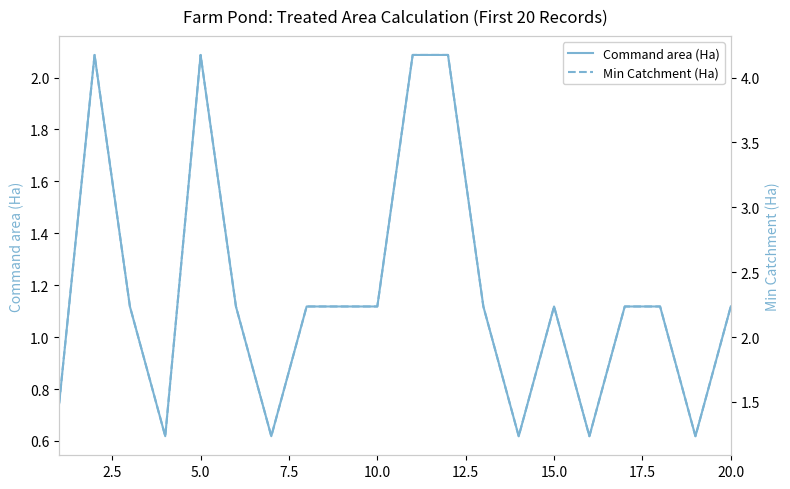

Which has a higher value, 9 or 0.0?

9